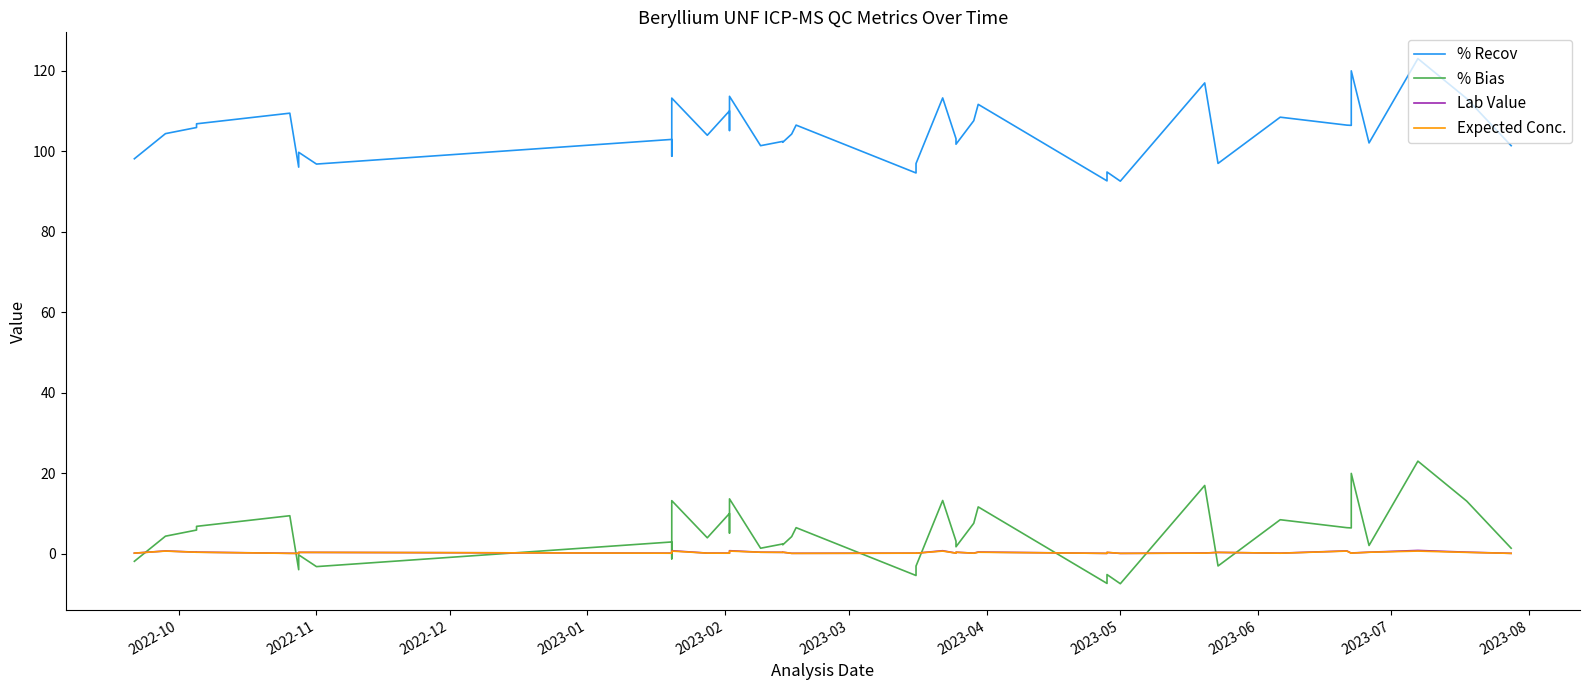

True or false: % Bias and % Recov intersect in this chart.

False